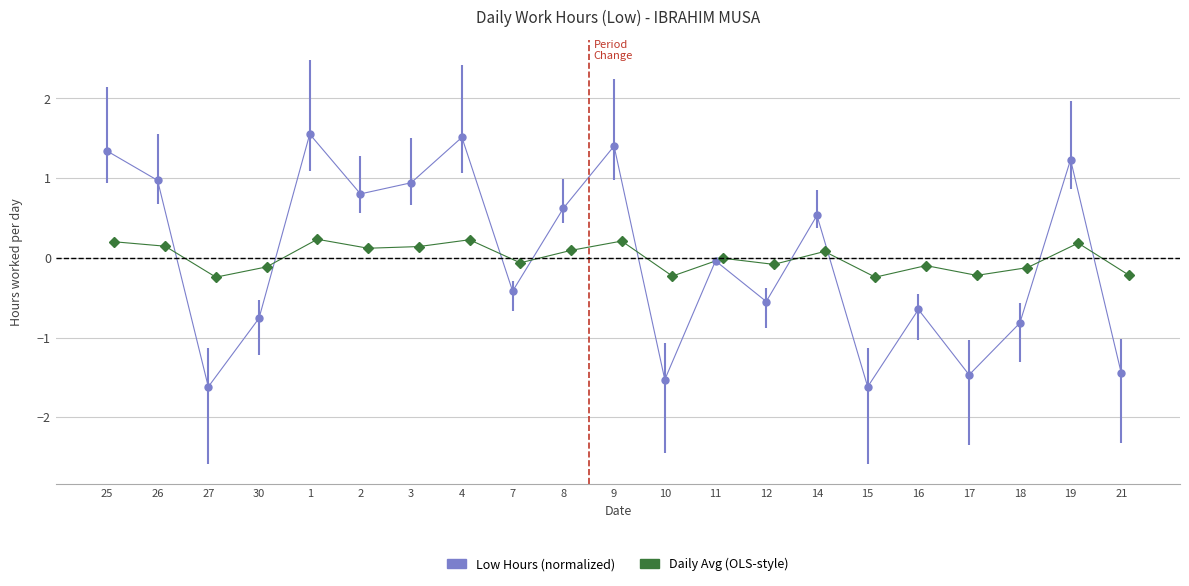

List the labels in order of value, smallest first.

27, 15, 10, 17, 21, 18, 30, 16, 12, 7, 11, 14, 8, 2, 3, 26, 19, 25, 9, 4, 1